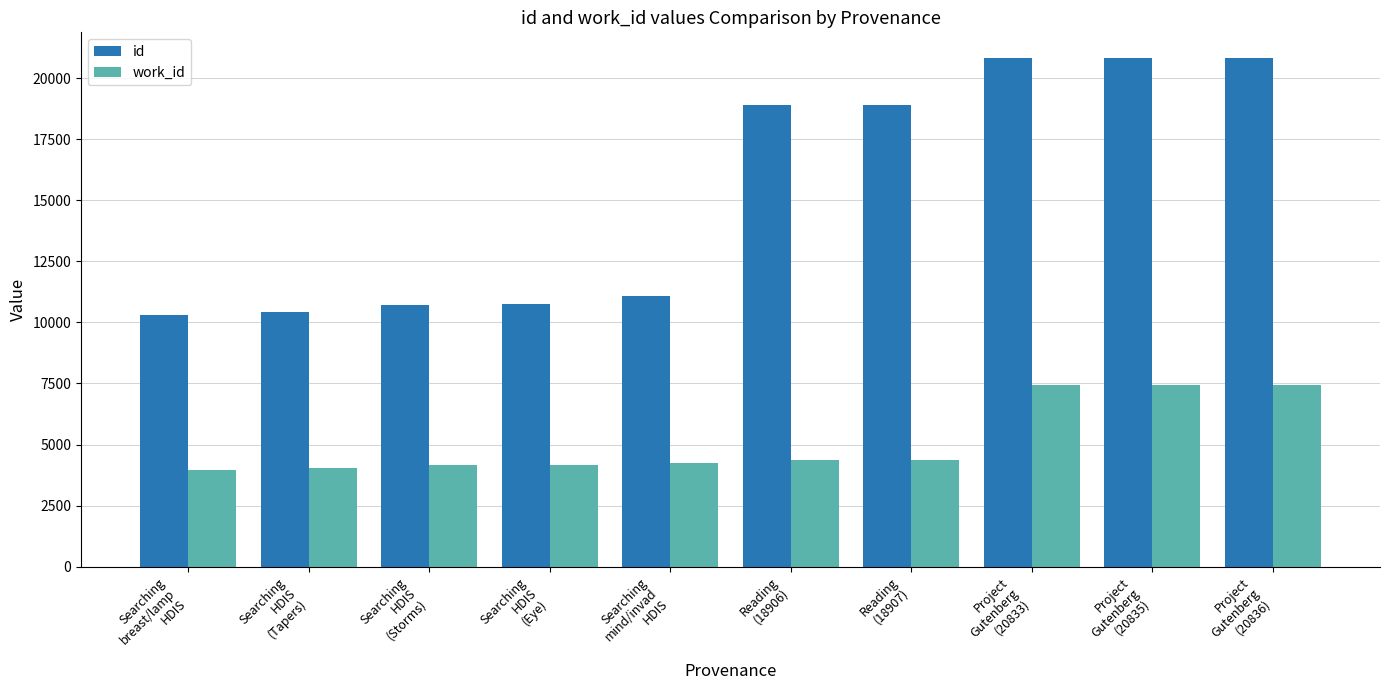

List the series in order of their overall mean, highest first.

id, work_id